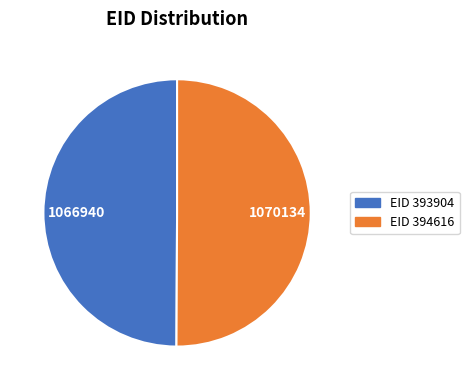

Count the number of slices in the pie.

2